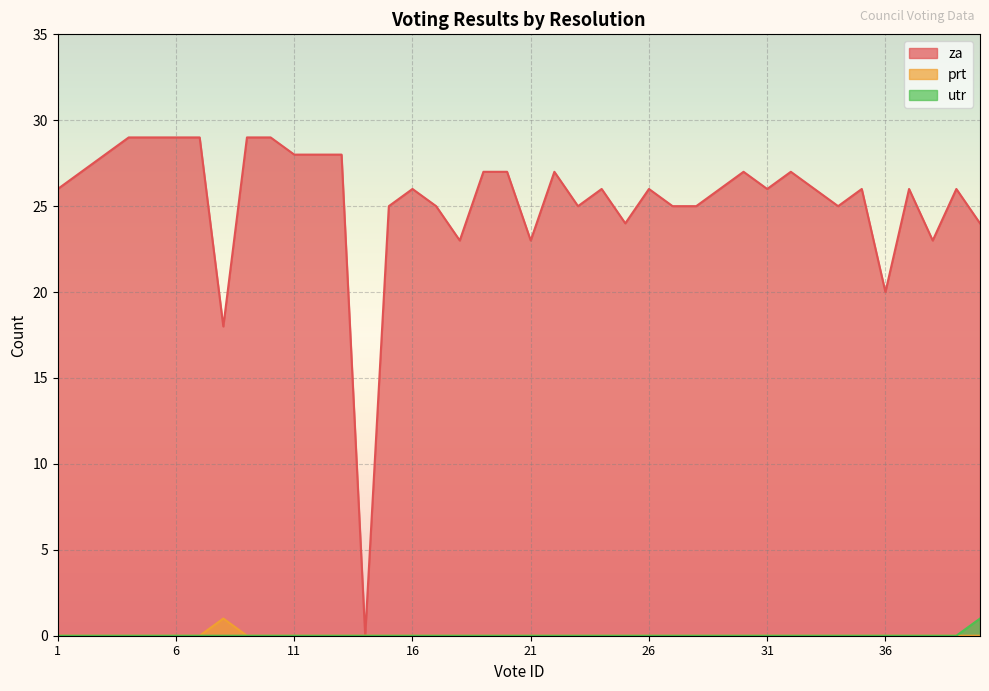

What is the value of the za point at the 36th from the left?

20